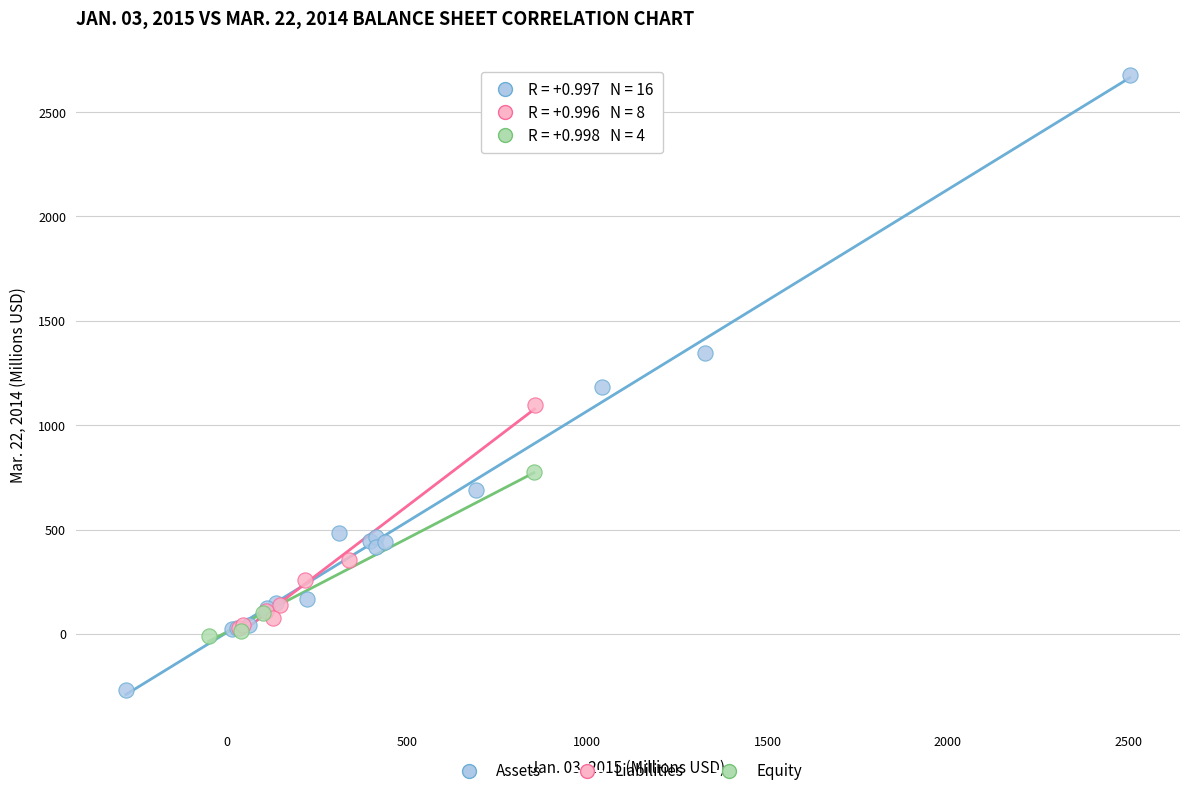

Which series reaches the maximum Y coordinate?

Assets